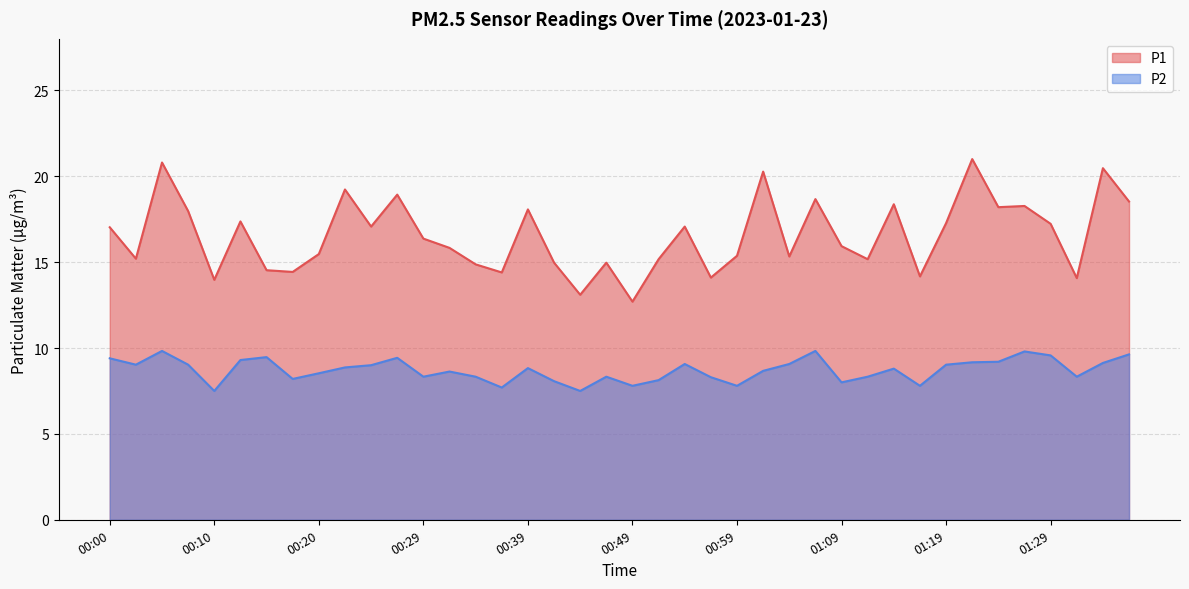

What is the difference between the maximum and second lowest values in the P2 series?

2.3